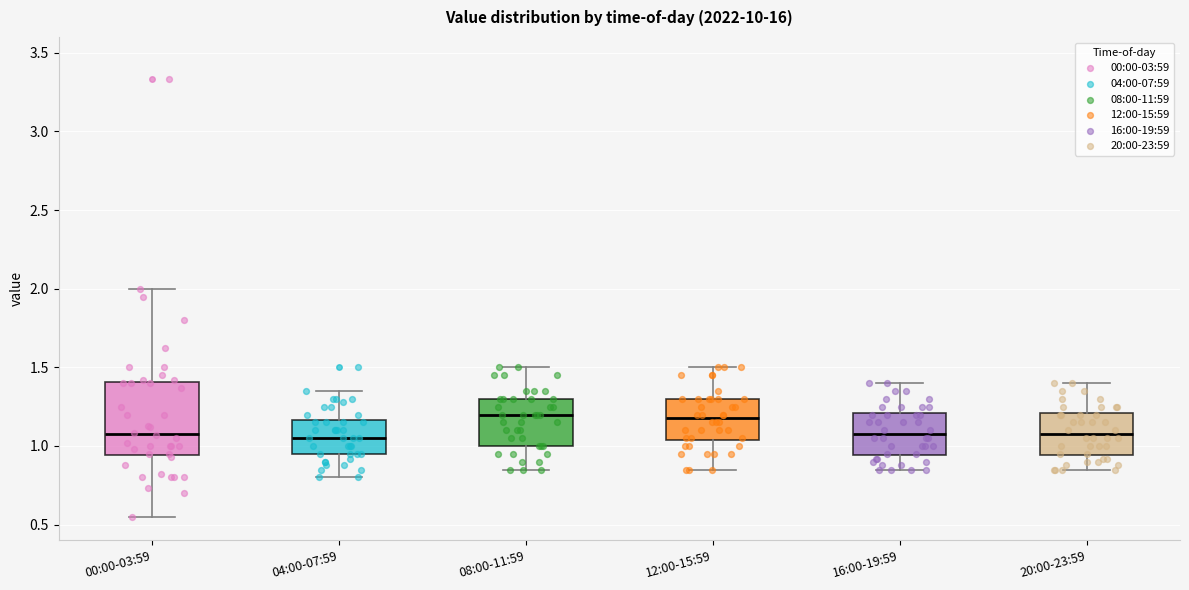

Reading left to right, read every box against the y-axis: the position of its median line, the range the box covers, and the ends of its whiskers. The values are not printed on the chart, so give them approximately, as read against the axis.

00:00-03:59: median 1.10, box 0.95 to 1.40, whiskers 0.55 to 2.00
04:00-07:59: median 1.05, box 0.95 to 1.15, whiskers 0.80 to 1.35
08:00-11:59: median 1.20, box 1.00 to 1.30, whiskers 0.85 to 1.50
12:00-15:59: median 1.20, box 1.05 to 1.30, whiskers 0.85 to 1.50
16:00-19:59: median 1.10, box 0.95 to 1.20, whiskers 0.85 to 1.40
20:00-23:59: median 1.10, box 0.95 to 1.20, whiskers 0.85 to 1.40